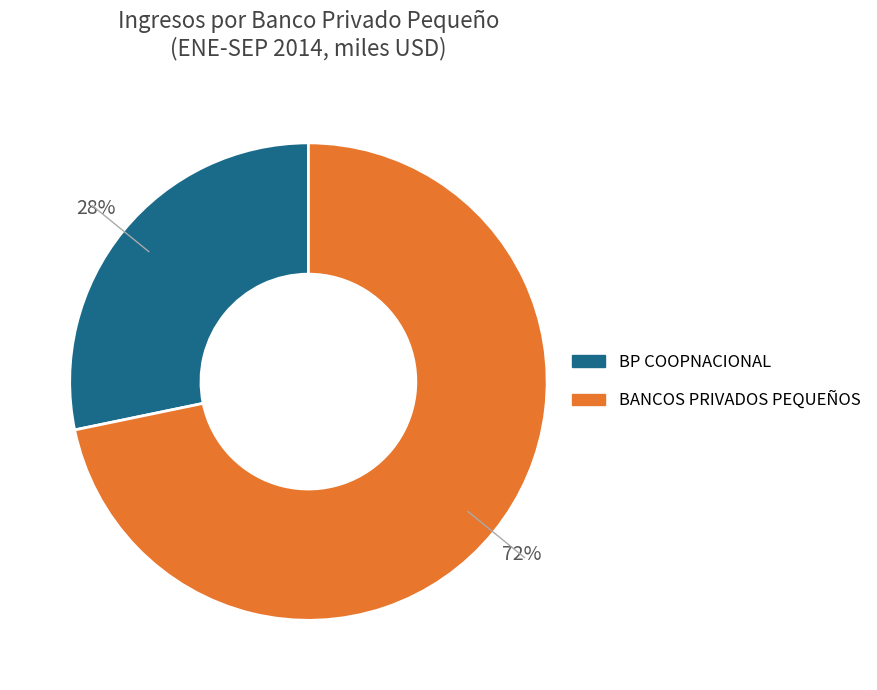

To the nearest percent, what is the difference between the largest and smallest slice percentages?

44%